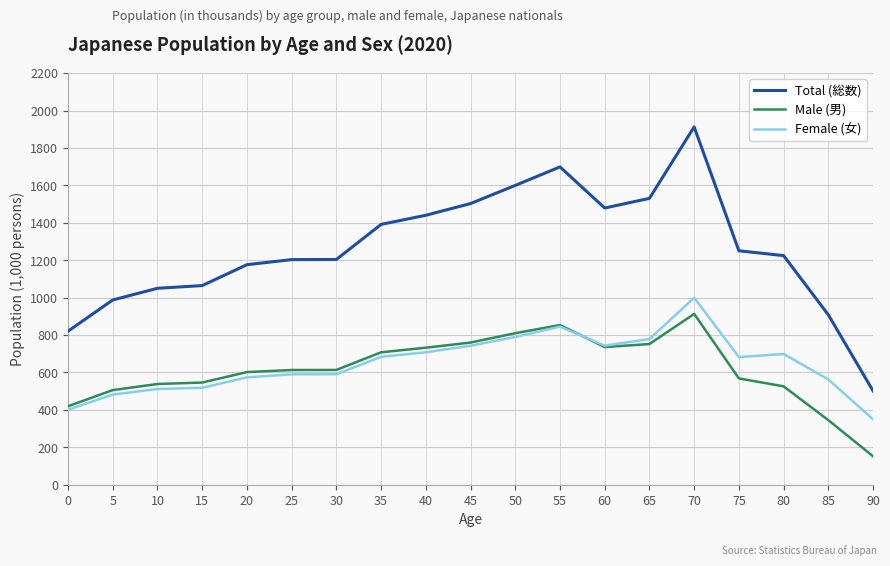

What is the difference between the maximum and minimum values in the Total (総数) series?

1411.2